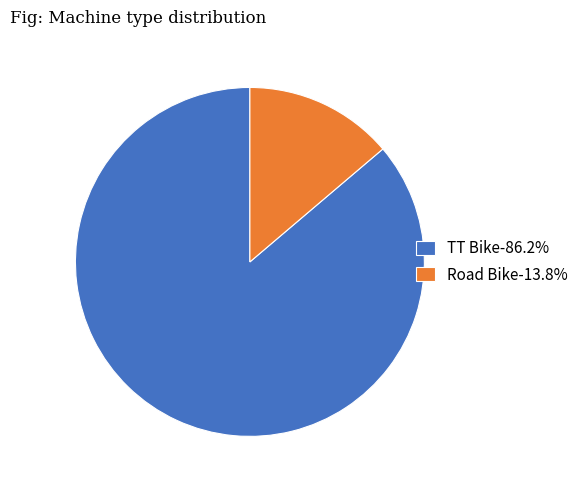

Does any single category account for the majority?

Yes